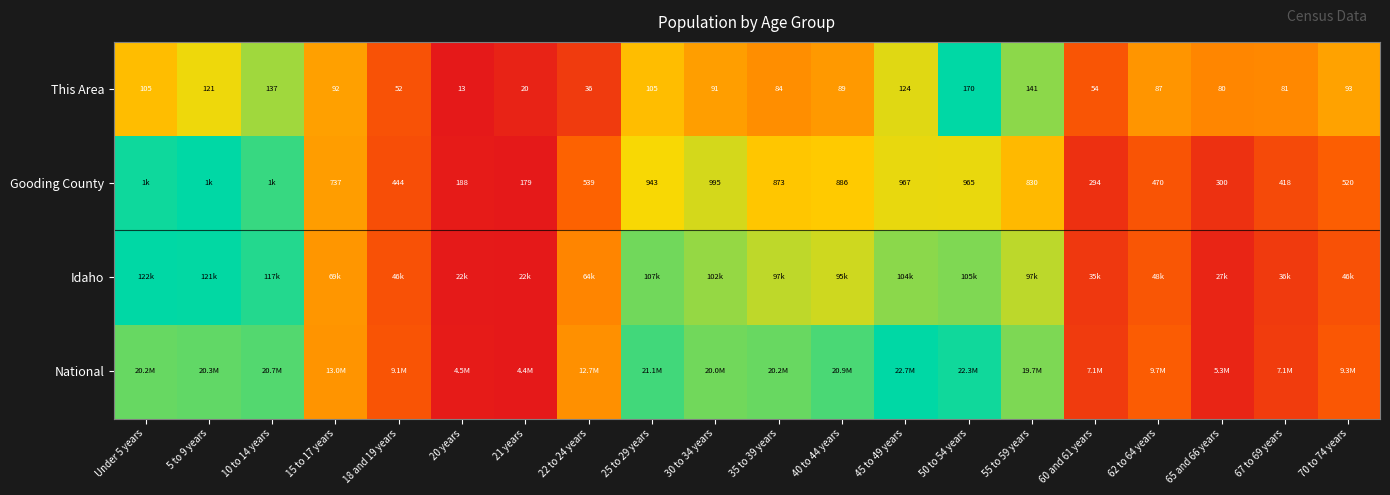

How many values in the This Area series are below 91?

10